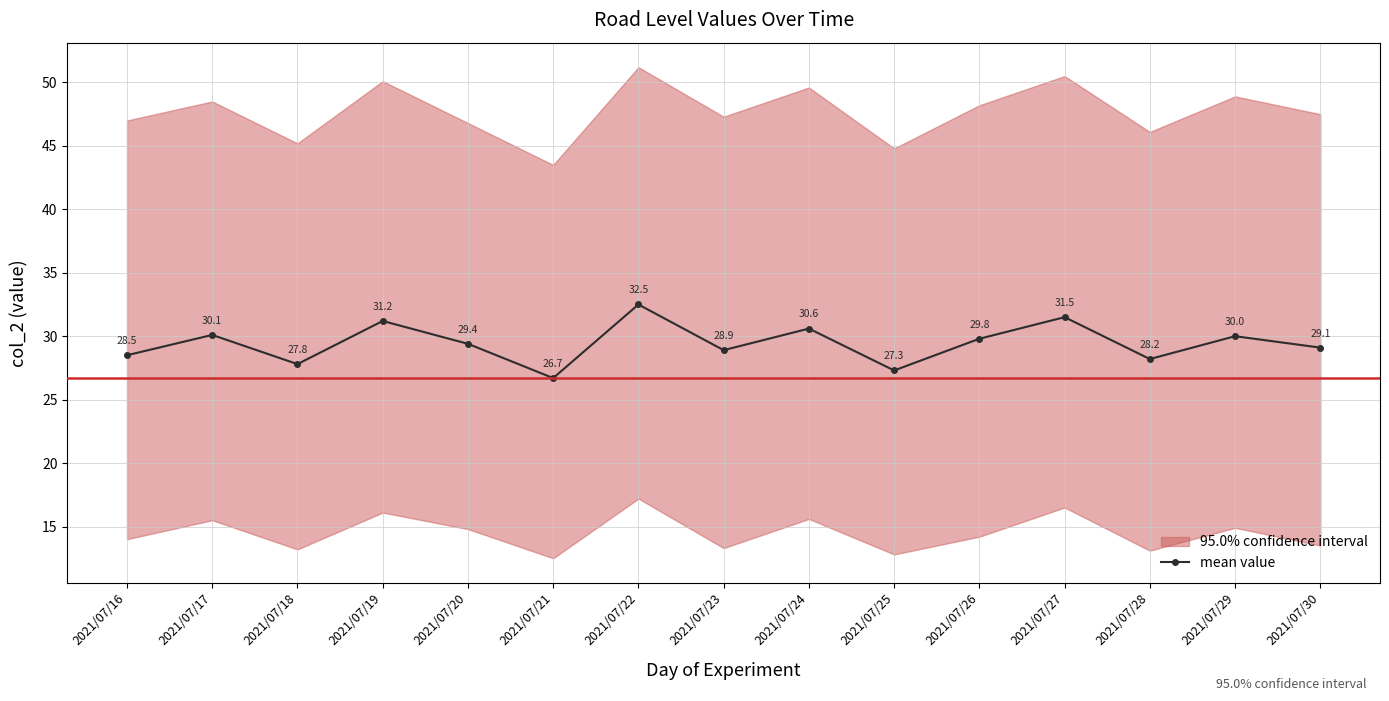

How many data points in mean value are above 29?

9